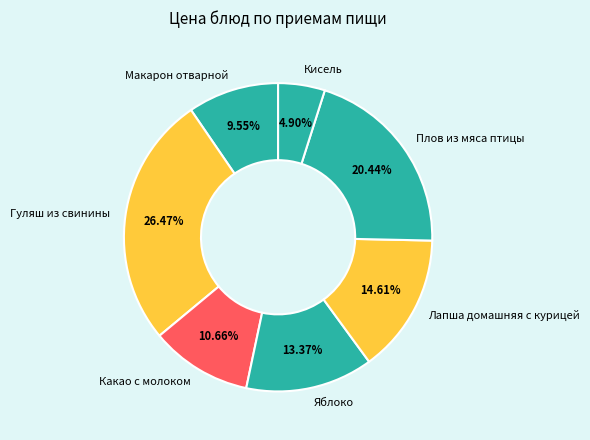

Rank the categories by value from lowest to highest.

Кисель, Макарон отварной, Какао с молоком, Яблоко, Лапша домашняя с курицей, Плов из мяса птицы, Гуляш из свинины